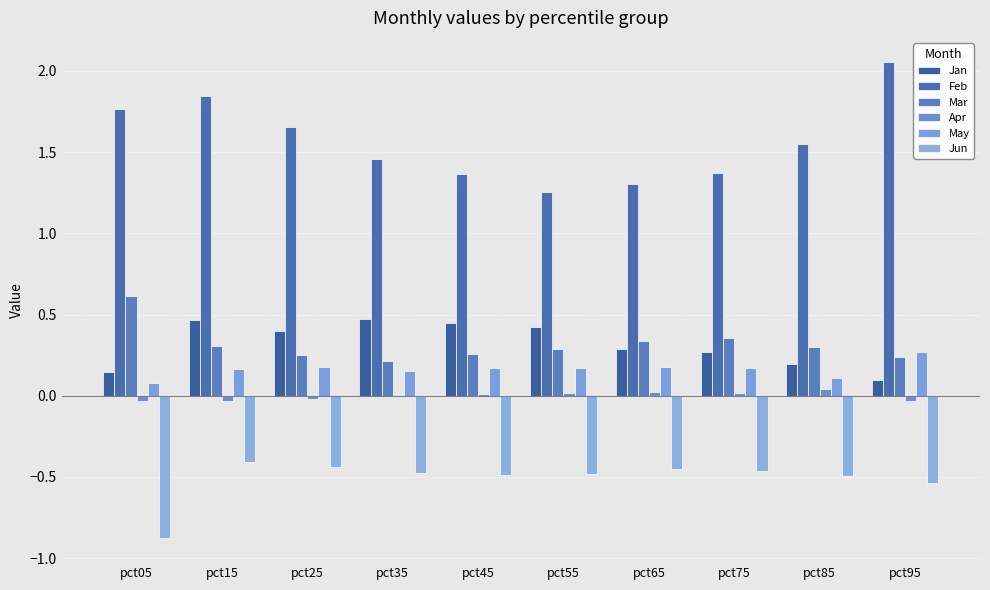

Between pct35 and pct75, which series saw the biggest shift?

Jan